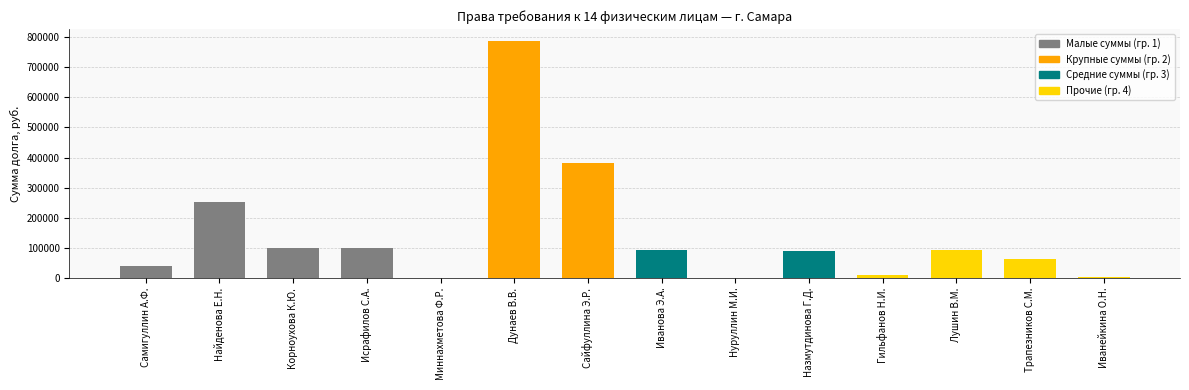

Which category has the highest value across all series?

Дунаев В.В.